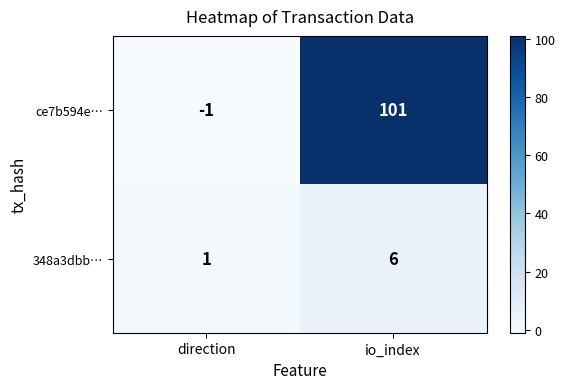

At which category is the sum across all series the highest?

io_index